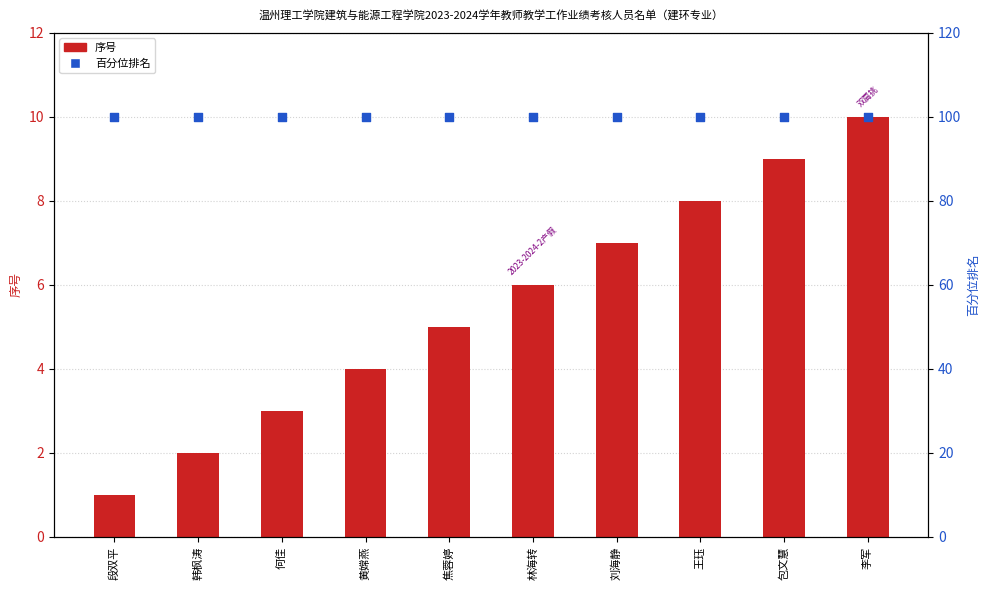

At which category is the sum across all series the highest?

李军